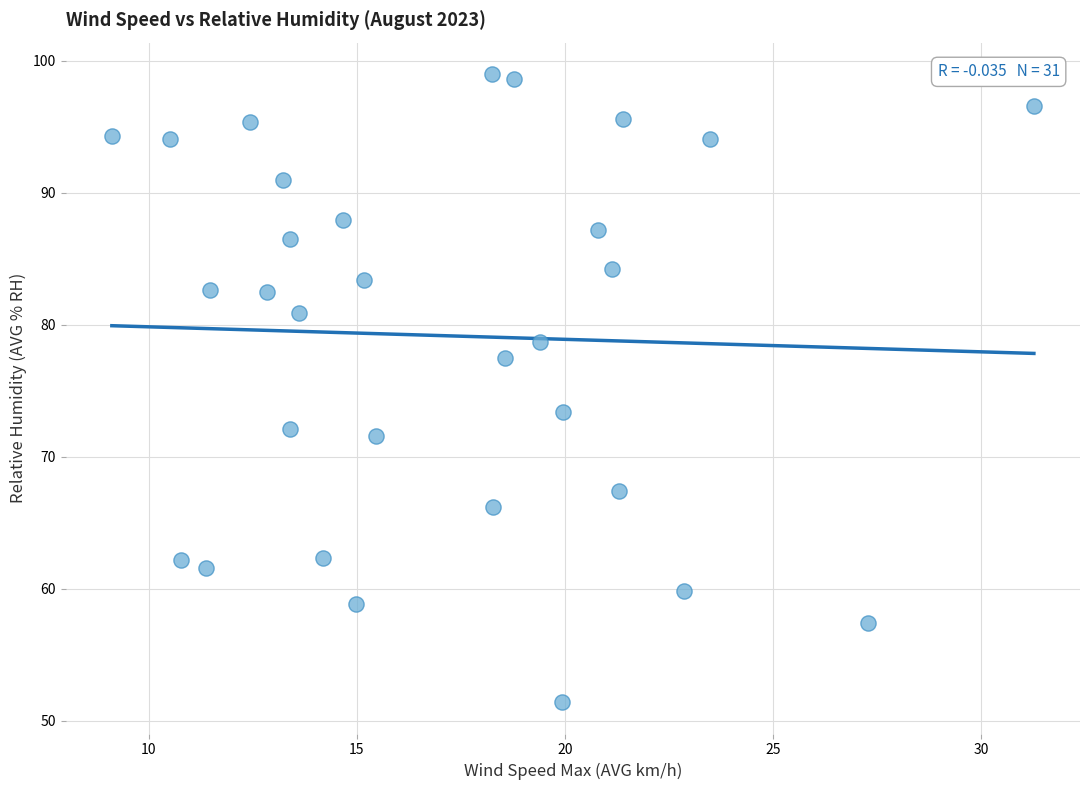

What Y value in the scatter plot is closest to 75?

73.4